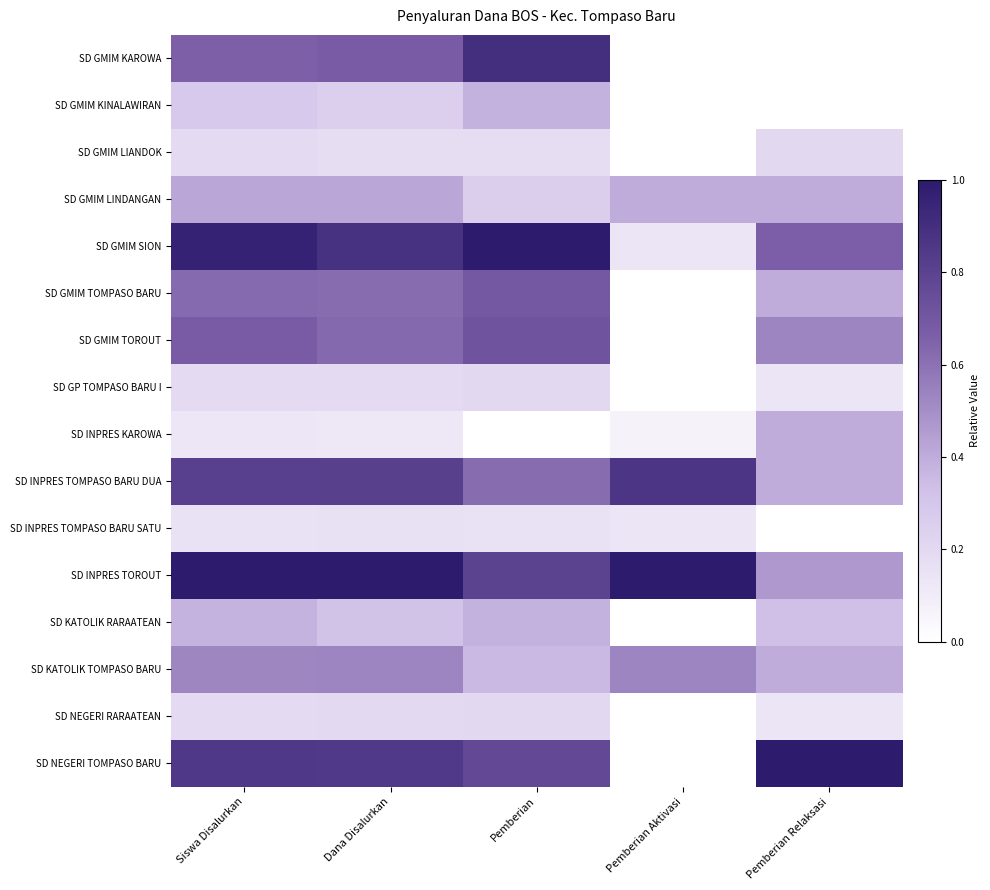

Reading left to right, extract all data points from this chart.

SD GMIM KAROWA: Siswa Disalurkan=0.7	Dana Disalurkan=0.7	Pemberian=0.9	Pemberian Aktivasi=0.0	Pemberian Relaksasi=0.0
SD GMIM KINALAWIRAN: Siswa Disalurkan=0.3	Dana Disalurkan=0.2	Pemberian=0.4	Pemberian Aktivasi=0.0	Pemberian Relaksasi=0.0
SD GMIM LIANDOK: Siswa Disalurkan=0.2	Dana Disalurkan=0.2	Pemberian=0.2	Pemberian Aktivasi=0.0	Pemberian Relaksasi=0.2
SD GMIM LINDANGAN: Siswa Disalurkan=0.4	Dana Disalurkan=0.4	Pemberian=0.3	Pemberian Aktivasi=0.4	Pemberian Relaksasi=0.4
SD GMIM SION: Siswa Disalurkan=1.0	Dana Disalurkan=0.9	Pemberian=1.0	Pemberian Aktivasi=0.1	Pemberian Relaksasi=0.7
SD GMIM TOMPASO BARU: Siswa Disalurkan=0.6	Dana Disalurkan=0.6	Pemberian=0.7	Pemberian Aktivasi=0.0	Pemberian Relaksasi=0.4
SD GMIM TOROUT: Siswa Disalurkan=0.7	Dana Disalurkan=0.6	Pemberian=0.7	Pemberian Aktivasi=0.0	Pemberian Relaksasi=0.5
SD GP TOMPASO BARU I: Siswa Disalurkan=0.2	Dana Disalurkan=0.2	Pemberian=0.2	Pemberian Aktivasi=0.0	Pemberian Relaksasi=0.1
SD INPRES KAROWA: Siswa Disalurkan=0.1	Dana Disalurkan=0.1	Pemberian=0.0	Pemberian Aktivasi=0.1	Pemberian Relaksasi=0.4
SD INPRES TOMPASO BARU DUA: Siswa Disalurkan=0.8	Dana Disalurkan=0.8	Pemberian=0.6	Pemberian Aktivasi=0.9	Pemberian Relaksasi=0.4
SD INPRES TOMPASO BARU SATU: Siswa Disalurkan=0.2	Dana Disalurkan=0.2	Pemberian=0.2	Pemberian Aktivasi=0.1	Pemberian Relaksasi=0.0
SD INPRES TOROUT: Siswa Disalurkan=1.0	Dana Disalurkan=1.0	Pemberian=0.8	Pemberian Aktivasi=1.0	Pemberian Relaksasi=0.5
SD KATOLIK RARAATEAN: Siswa Disalurkan=0.4	Dana Disalurkan=0.3	Pemberian=0.4	Pemberian Aktivasi=0.0	Pemberian Relaksasi=0.3
SD KATOLIK TOMPASO BARU: Siswa Disalurkan=0.5	Dana Disalurkan=0.5	Pemberian=0.4	Pemberian Aktivasi=0.5	Pemberian Relaksasi=0.4
SD NEGERI RARAATEAN: Siswa Disalurkan=0.2	Dana Disalurkan=0.2	Pemberian=0.2	Pemberian Aktivasi=0.0	Pemberian Relaksasi=0.1
SD NEGERI TOMPASO BARU: Siswa Disalurkan=0.8	Dana Disalurkan=0.8	Pemberian=0.8	Pemberian Aktivasi=0.0	Pemberian Relaksasi=1.0